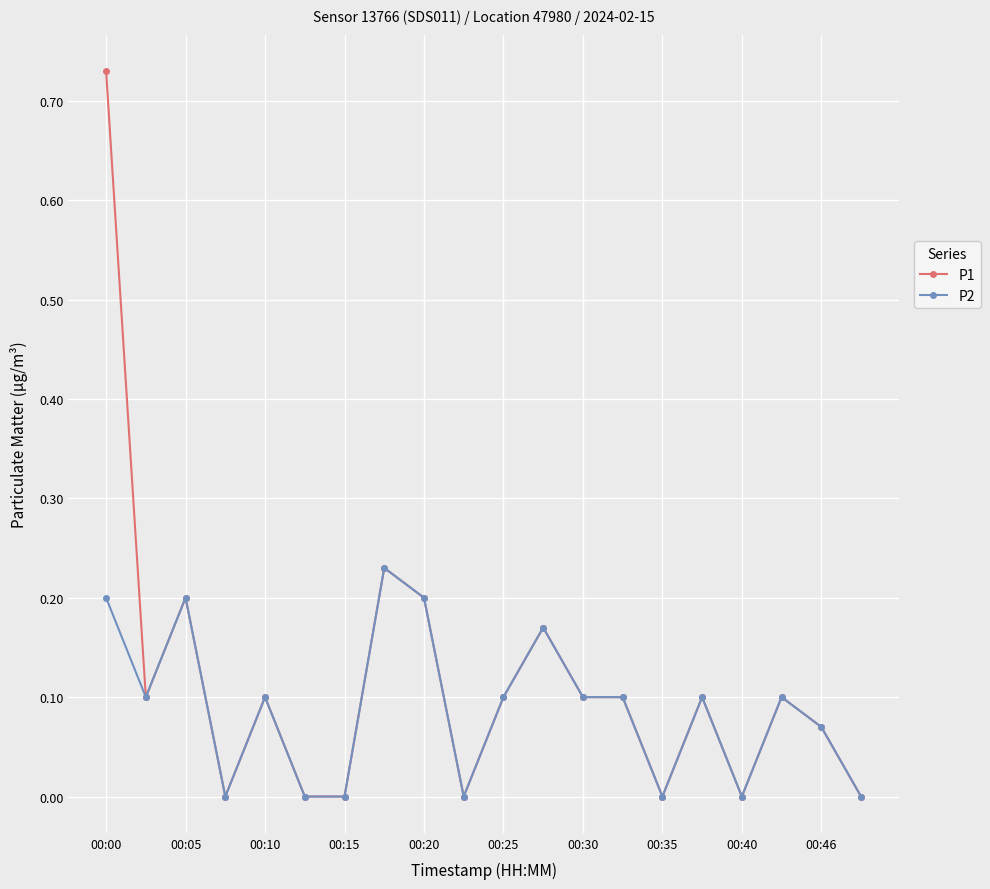

Which series has the largest range (max minus min)?

P1